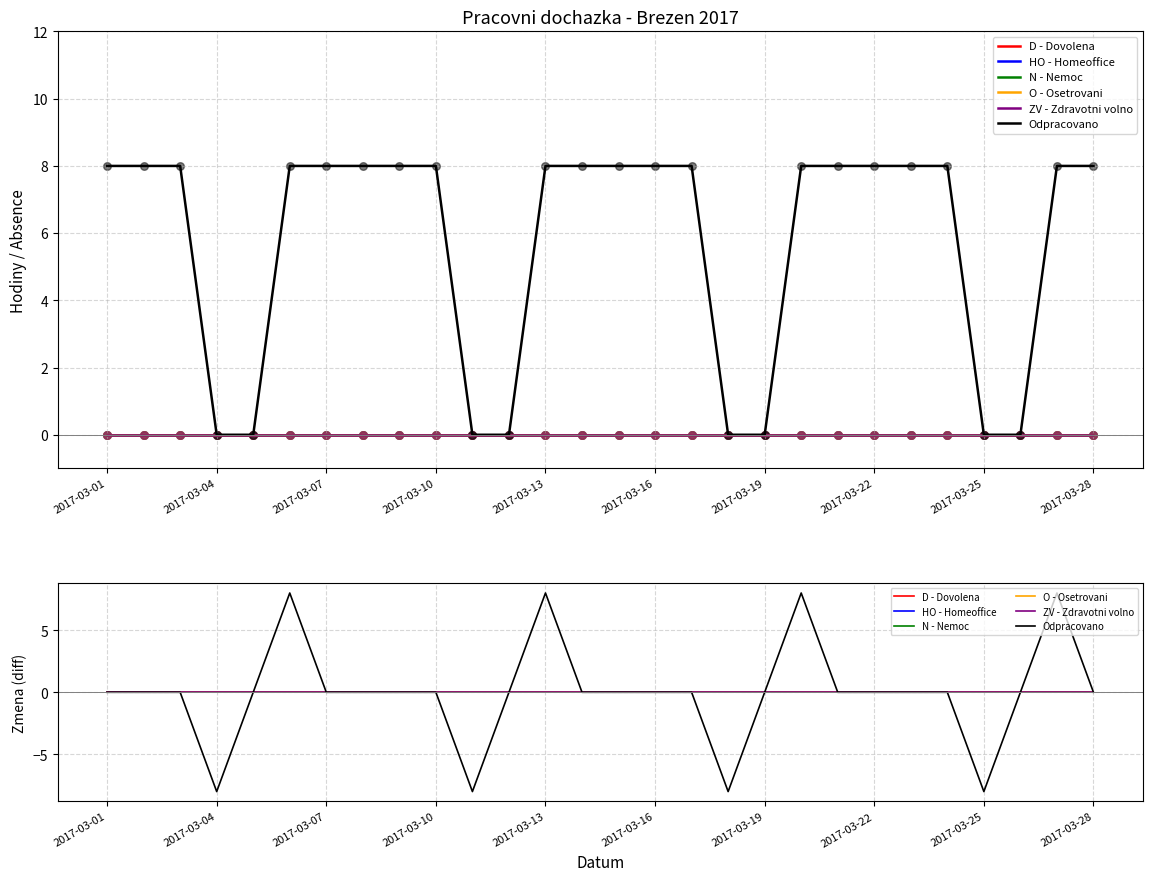

Which series has the largest Y range (max minus min)?

Odpracovano